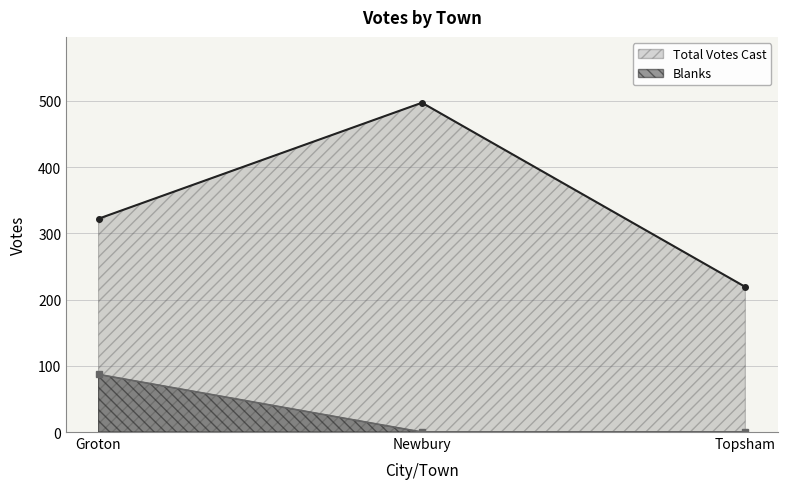

The value of Total Votes Cast at Groton is 322. True or false?

True